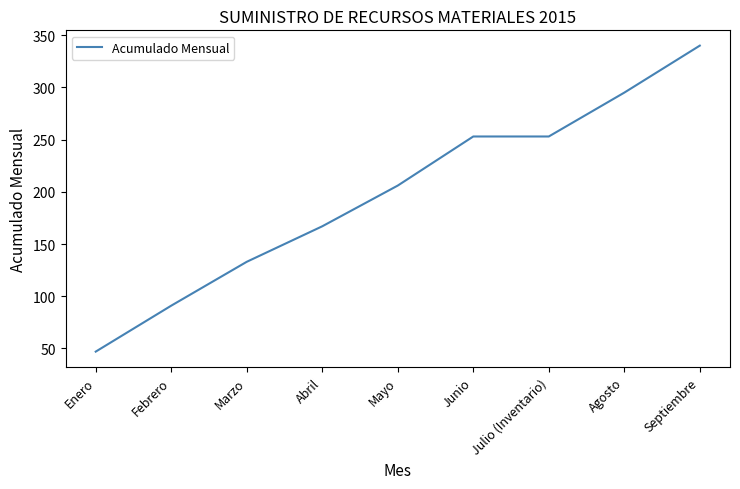

What is the difference between the maximum and minimum values?

293